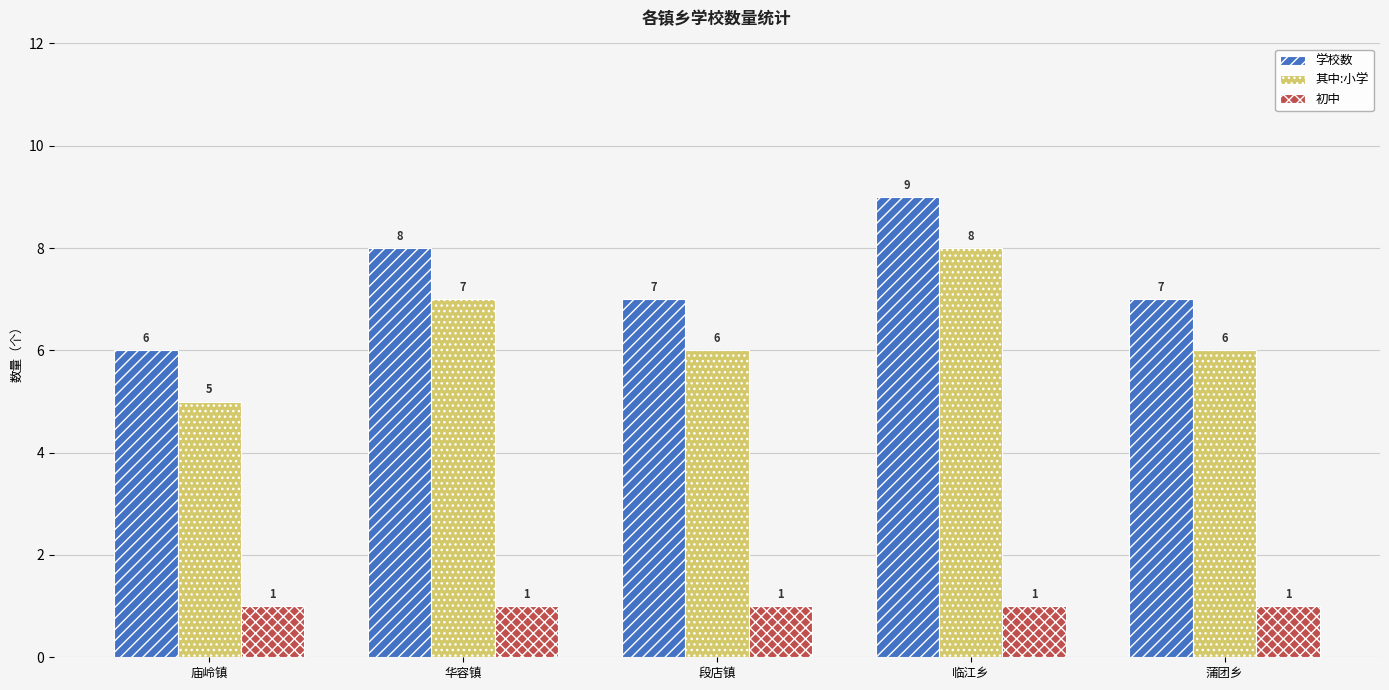

Is it true that 初中 equals 1 at 段店镇?

True